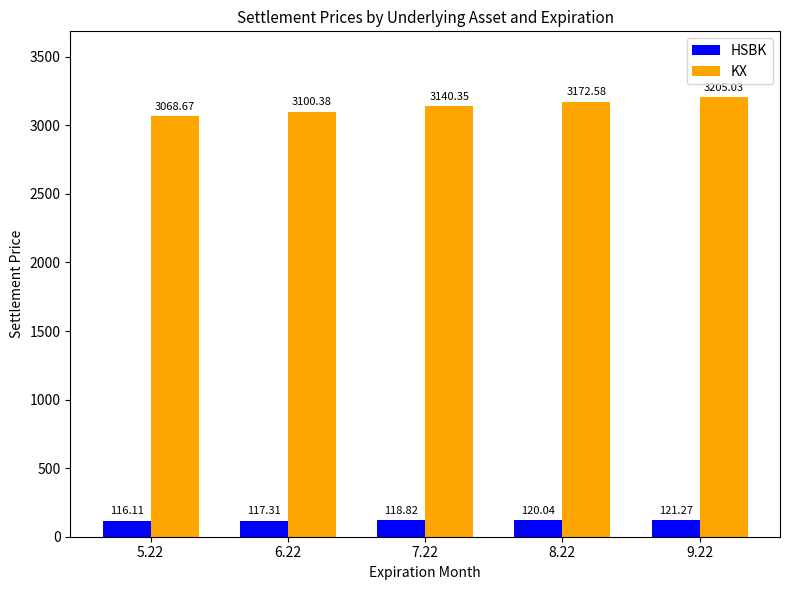

What is the label of the 1st bar from the right?

9.22